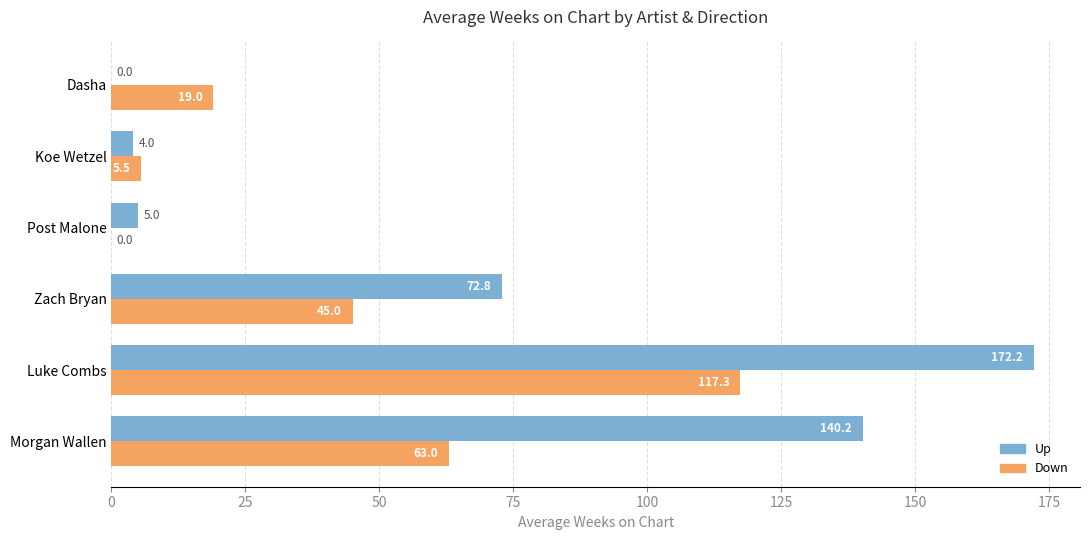

At which label is Up closest to 86?

Zach Bryan